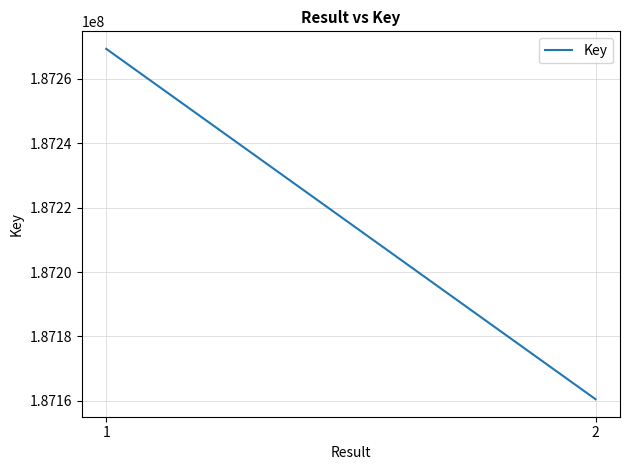

What is the value of the 2nd point from the left?

187160510